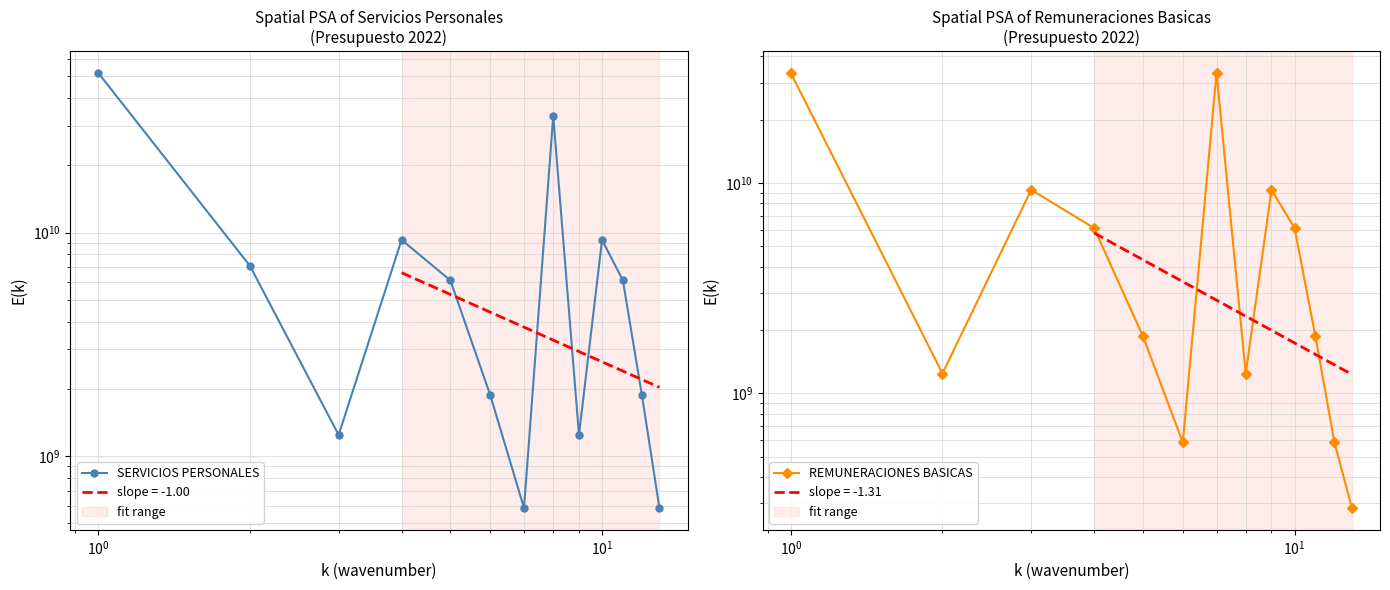

In SERVICIOS PERSONALES, how many points are higher than both neighbors (excluding endpoints)?

3